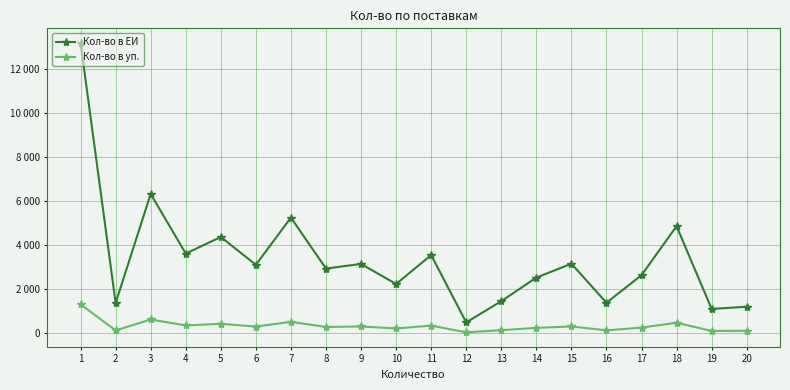

Reading left to right, transcribe all the data shown in this chart.

Кол-во в ЕИ: 1=13170	2=1380	3=6320	4=3620	5=4370	6=3110	7=5250	8=2940	9=3150	10=2240	11=3550	12=500	13=1460	14=2530	15=3160	16=1390	17=2640	18=4860	19=1110	20=1210
Кол-во в уп.: 1=1317	2=138	3=632	4=362	5=437	6=311	7=525	8=294	9=315	10=224	11=355	12=50	13=146	14=253	15=316	16=139	17=264	18=486	19=111	20=121